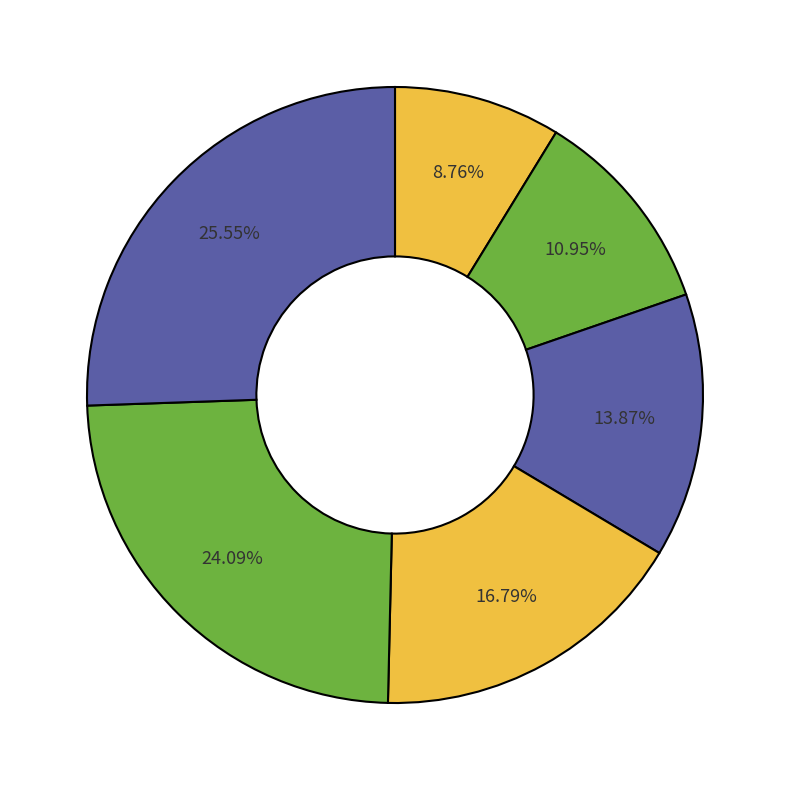

Count the number of slices in the pie.

6